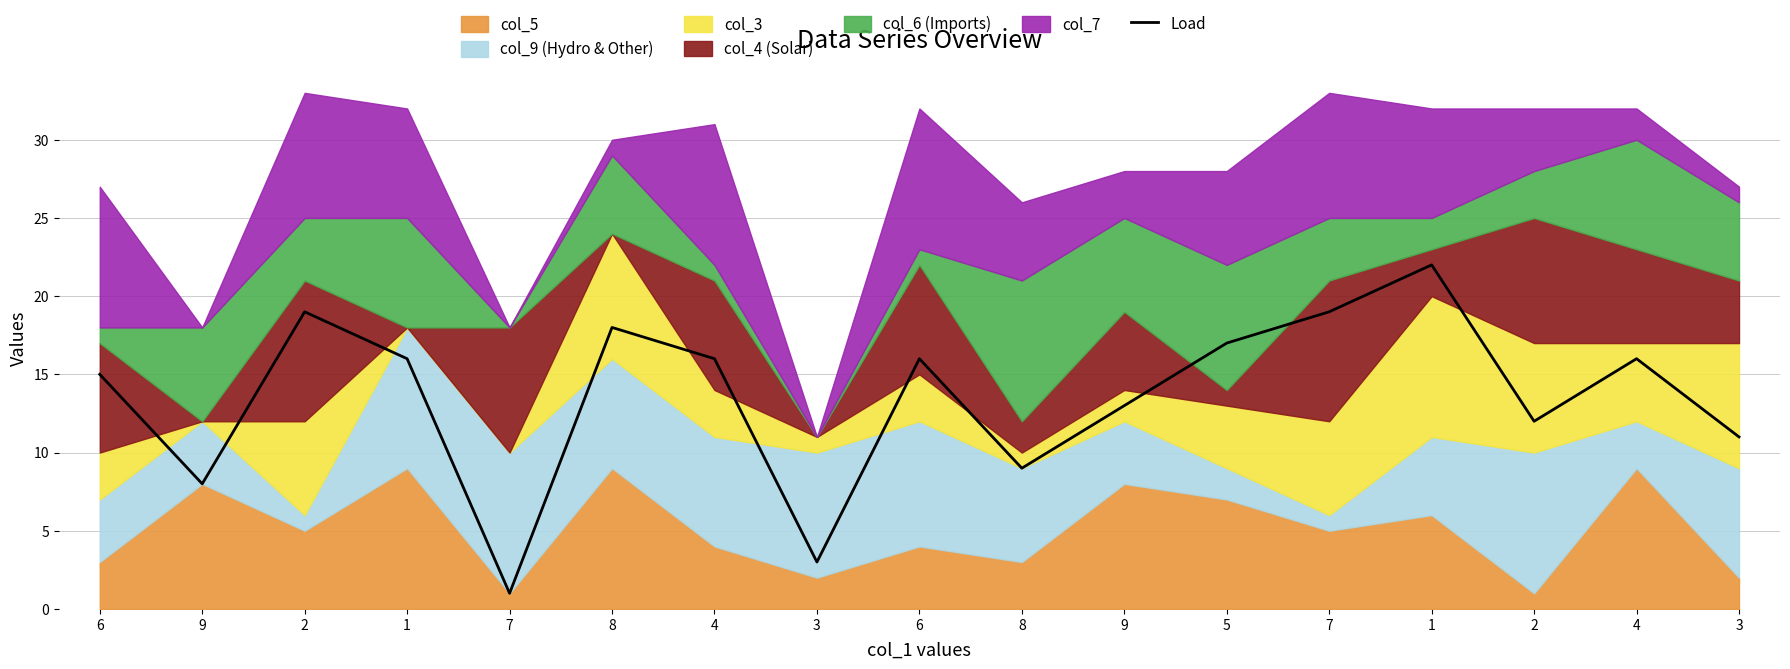

Rank the categories by value from lowest to highest.

7, 3, 9, 8, 3, 2, 9, 6, 1, 4, 6, 4, 5, 8, 2, 7, 1